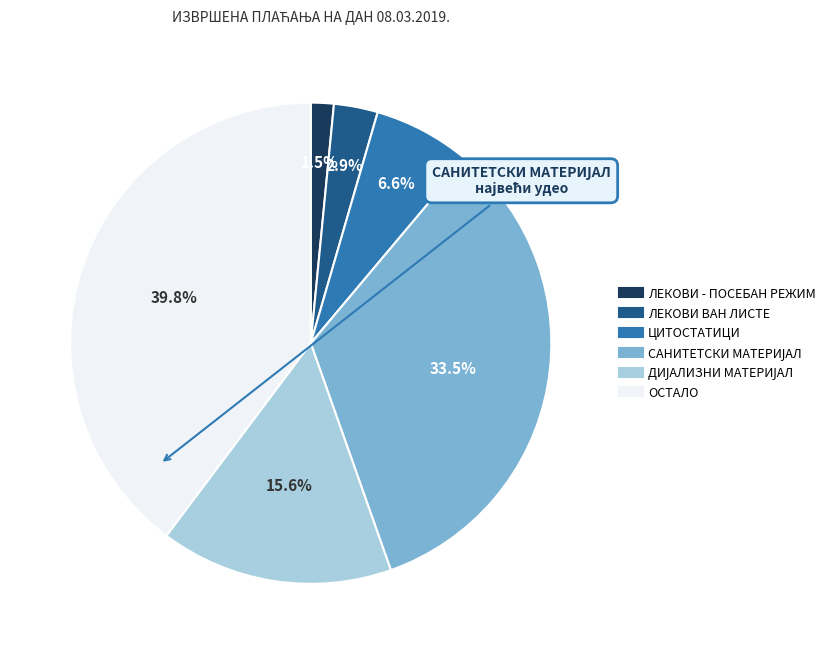

Is there a majority slice in this chart?

No